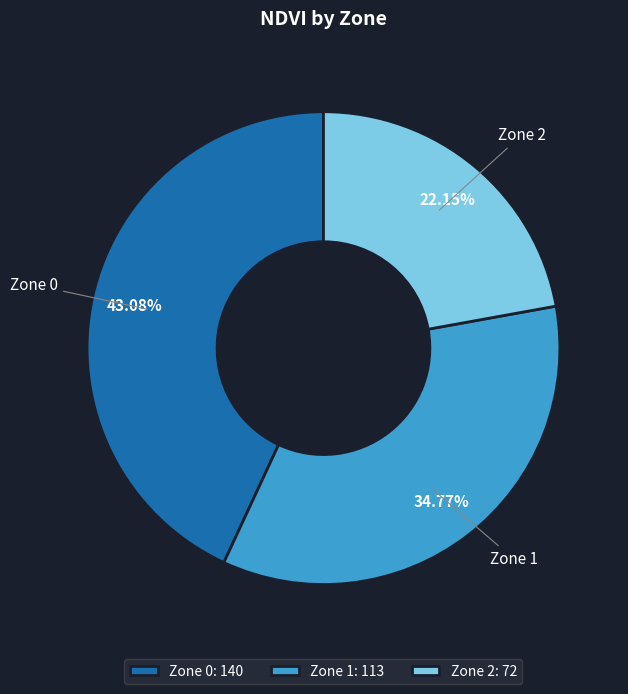

What is the largest slice in the pie chart?

Zone 0